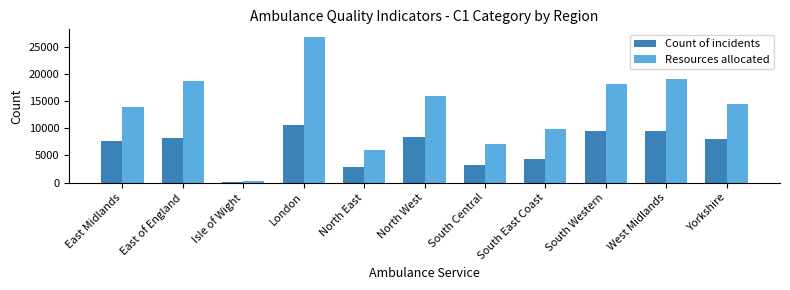

Is the value of Resources allocated at South East Coast greater than the value of Count of incidents at North East?

Yes